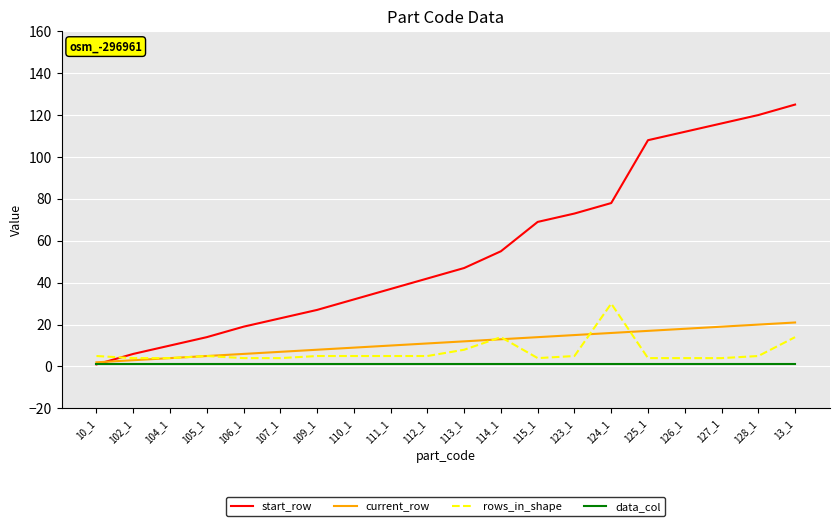

Rank the series by their maximum value, from lowest to highest.

data_col, current_row, rows_in_shape, start_row